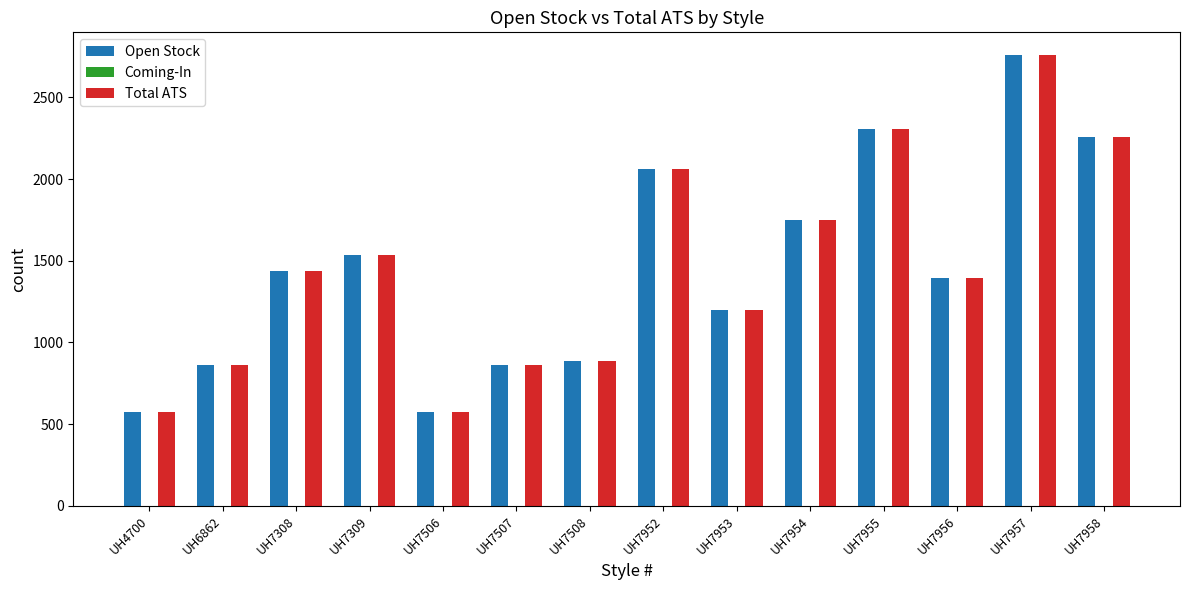

At how many categories does at least one series exceed 931?

9